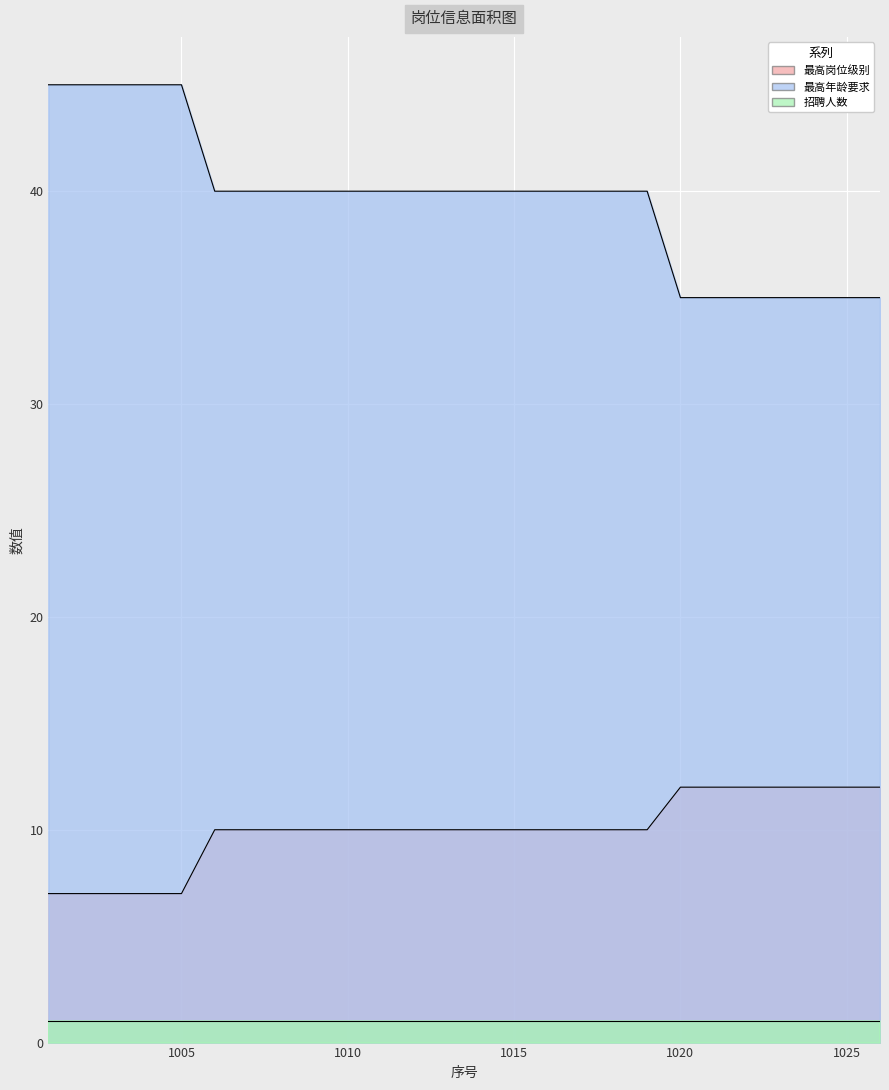

True or false: 最高年龄要求 and 最高岗位级别 cross at least once.

False